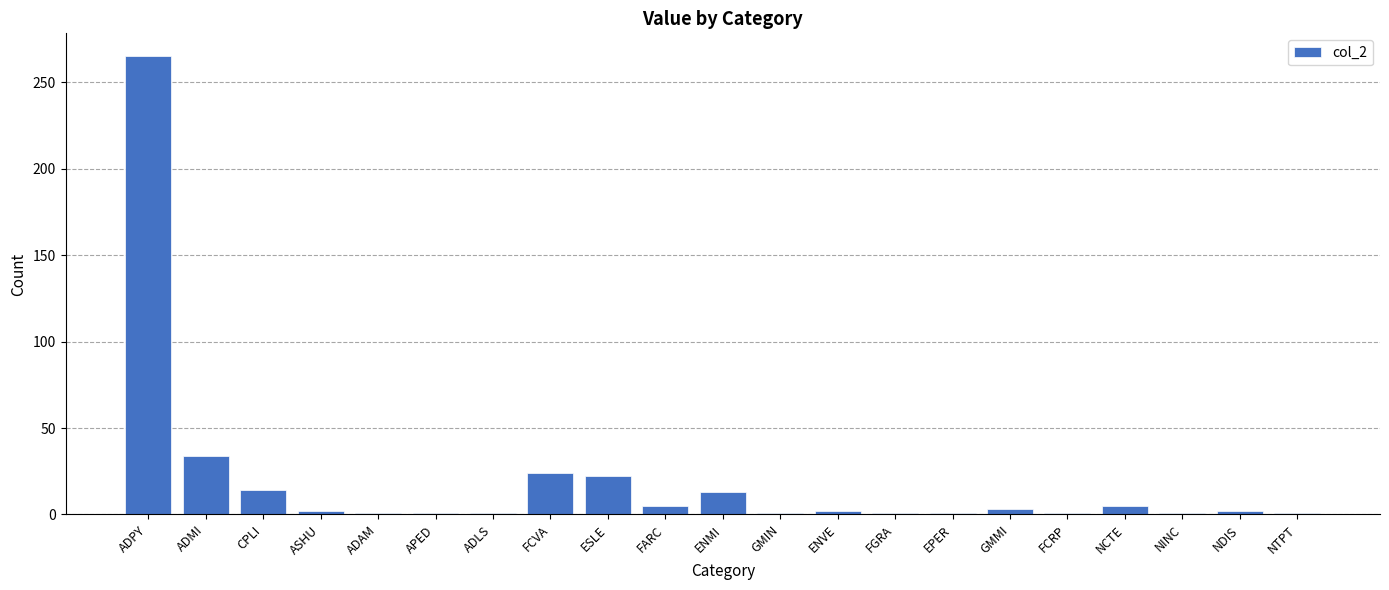

Is it true that the value at ADPY is 374?

False